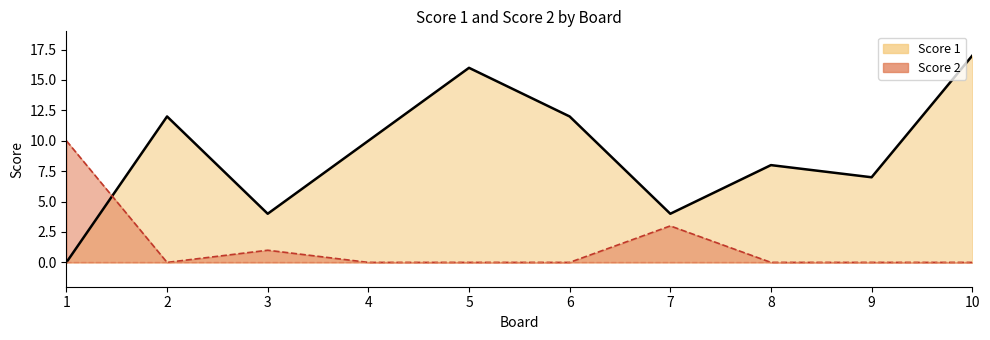

Which category has the highest value across all series?

10